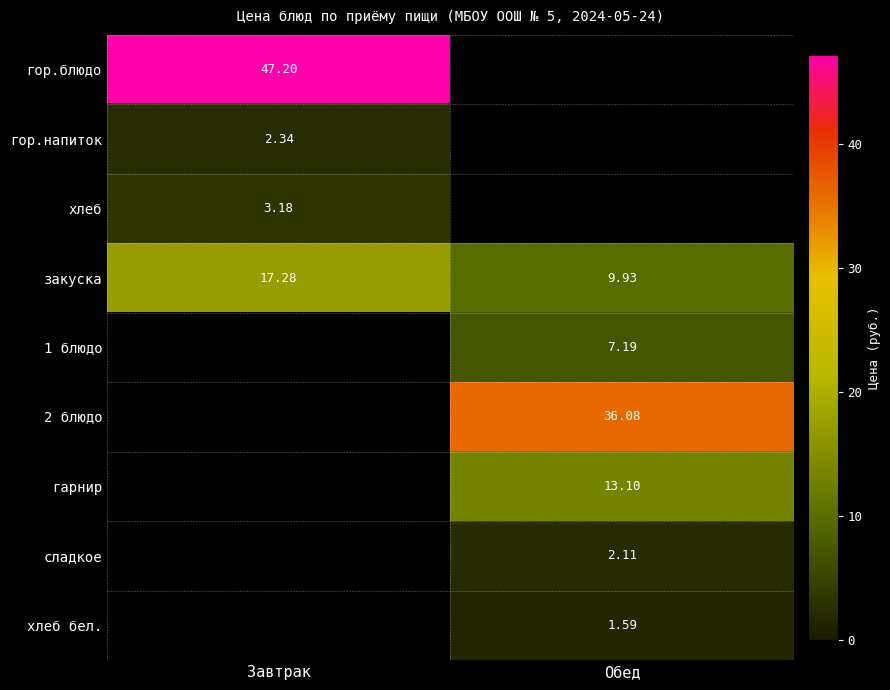

The гор.блюдо series shows 23.1 at Завтрак. True or false?

False